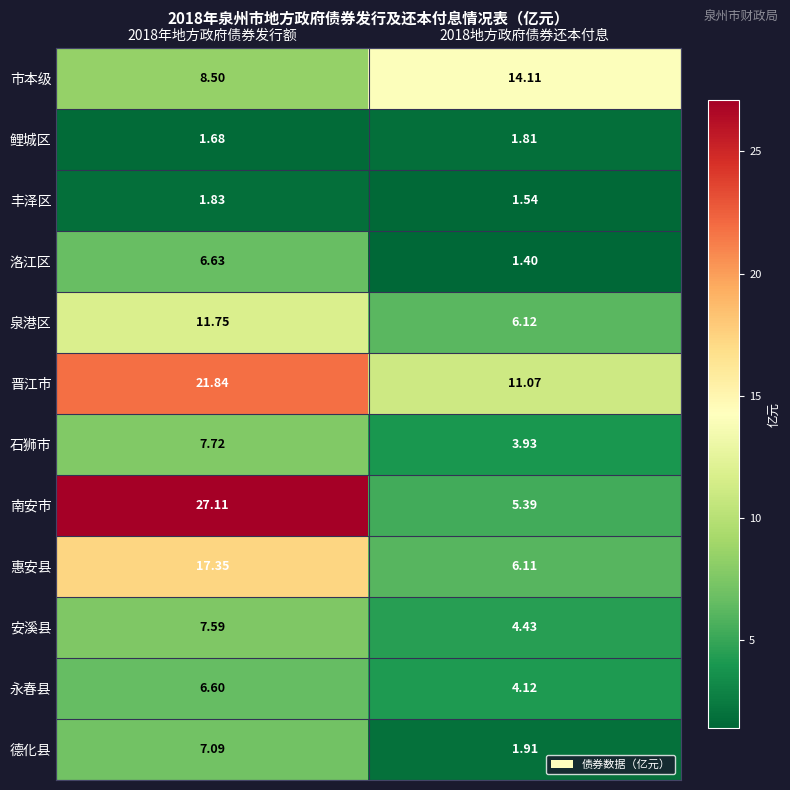

At how many categories does at least one series exceed 12?

2